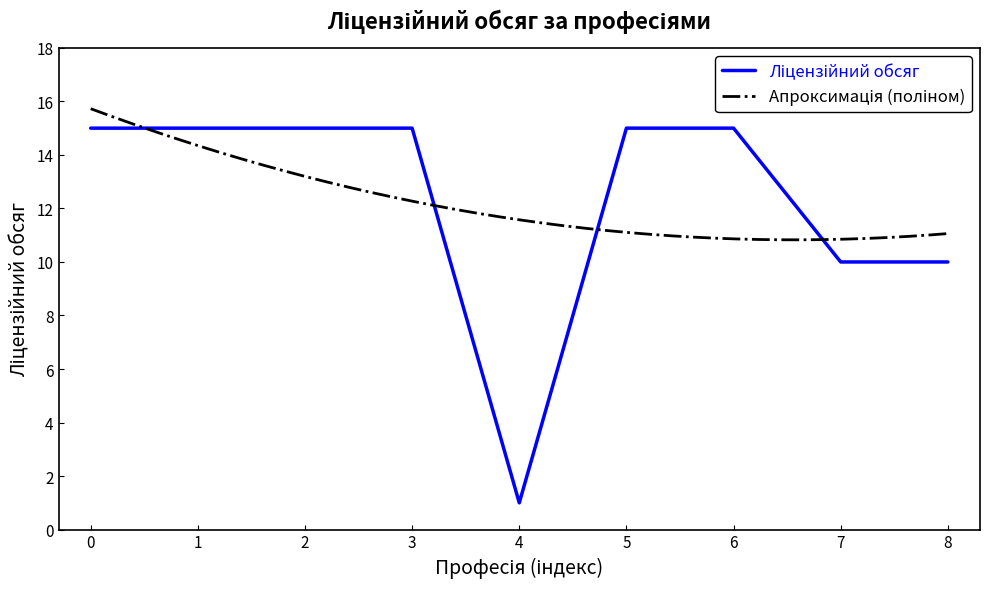

What is the minimum value shown in the chart?

1